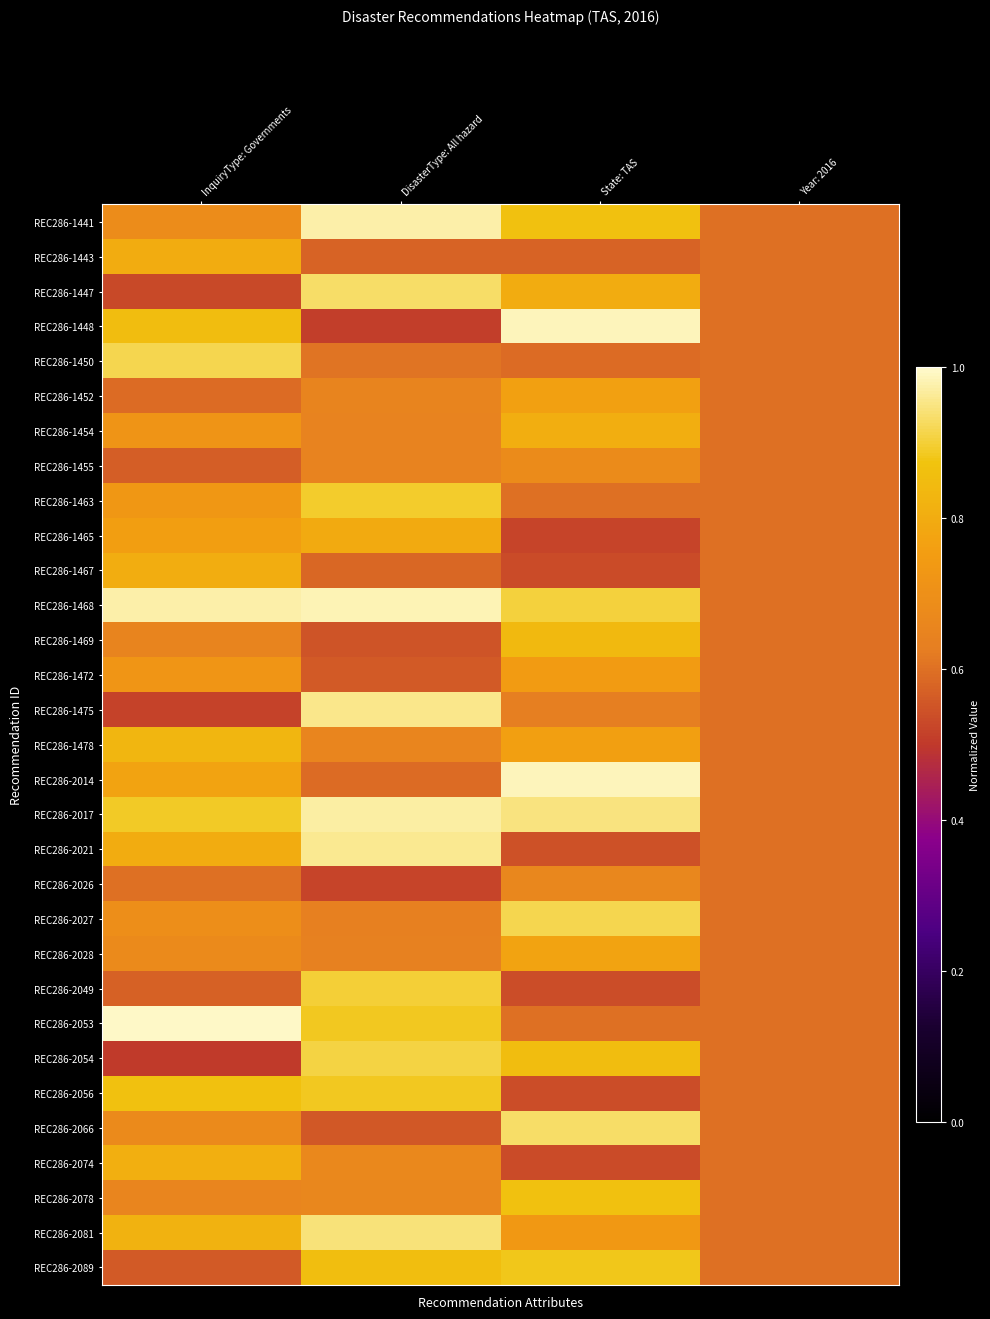

At how many categories does at least one series exceed 0?

4